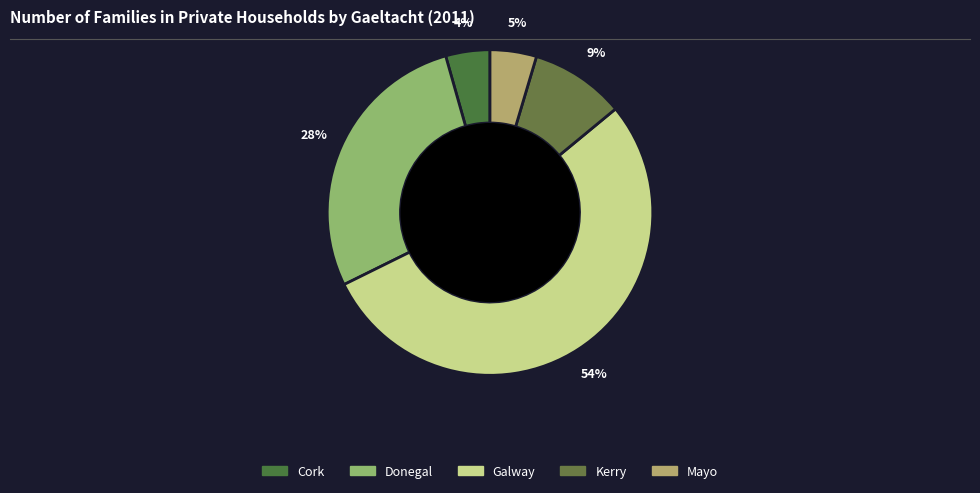

What percentage is the Kerry slice, to the nearest percent?

9%